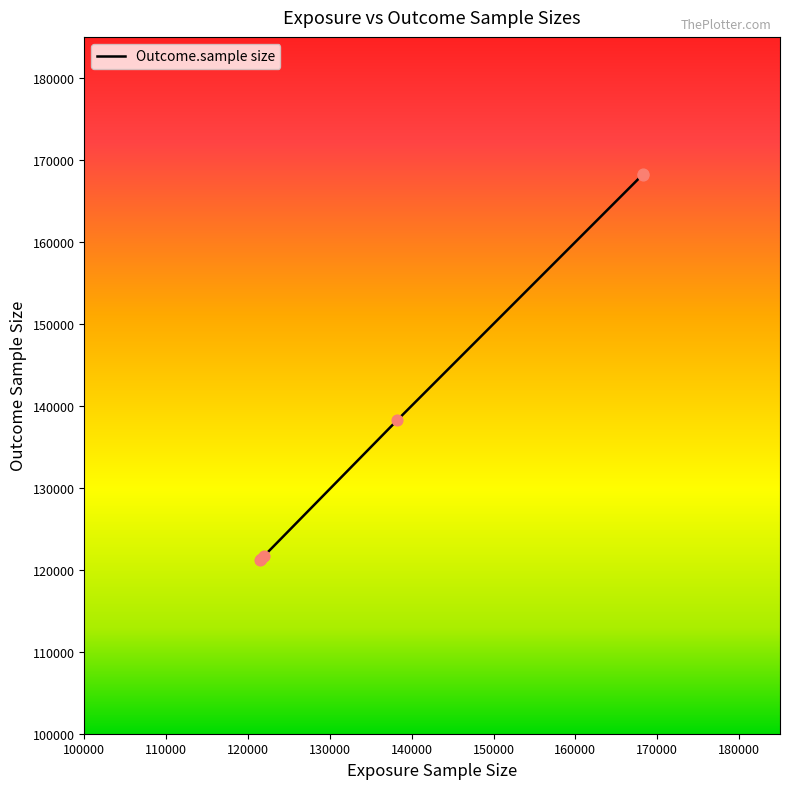

True or false: there are more than 2 points higher than both neighbors.

False